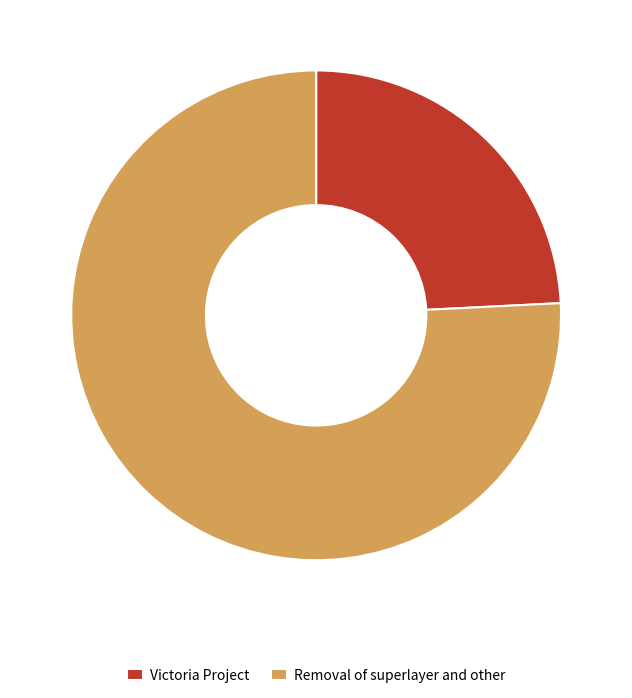

What is the ratio of the value at Victoria Project to the value at Removal of superlayer and other?

0.3